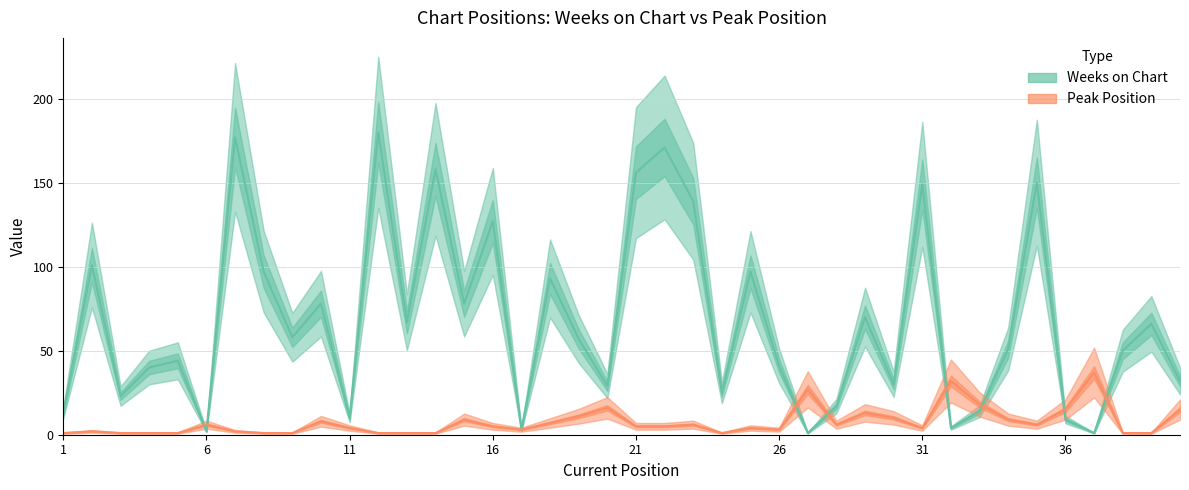

Rank the series by their maximum value, from highest to lowest.

Weeks on Chart, Peak Position